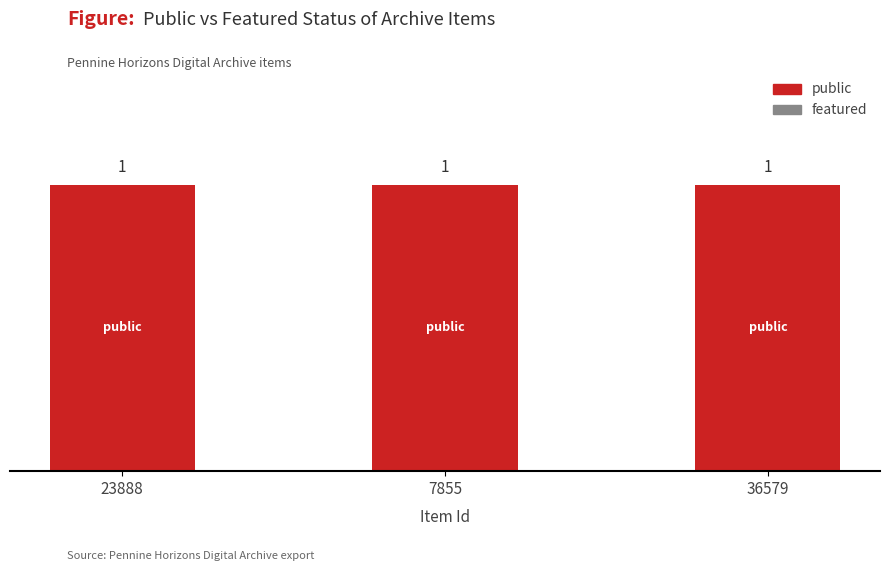

What position from the right is 36579?

1